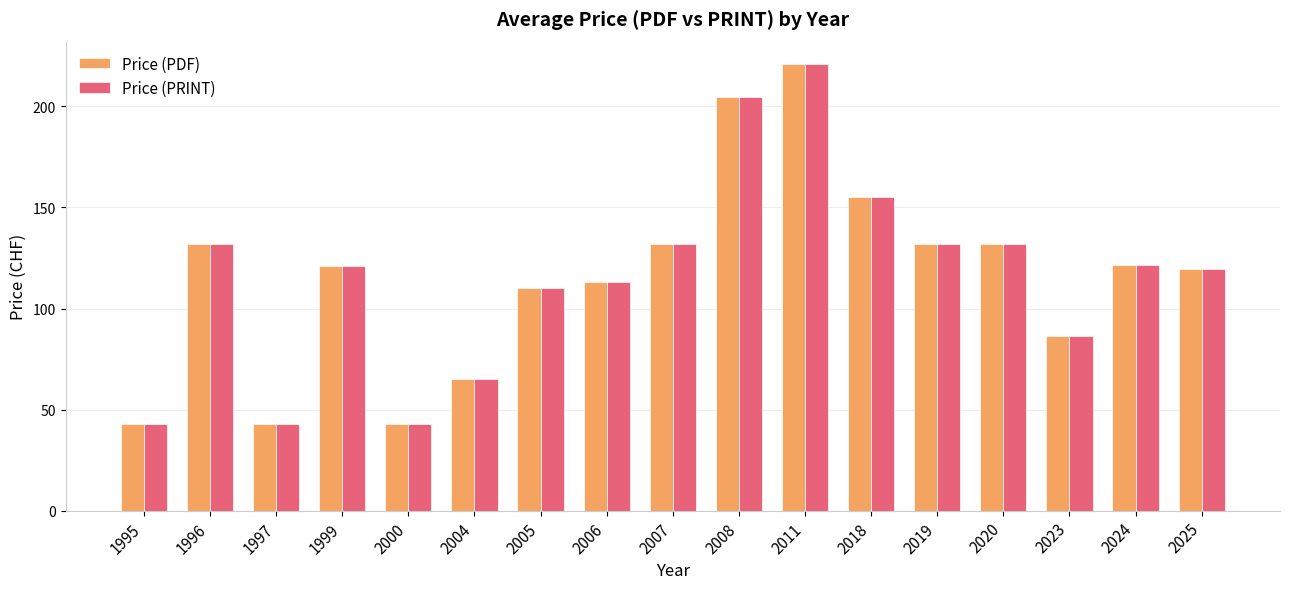

Which label corresponds to the largest value in the chart?

2011